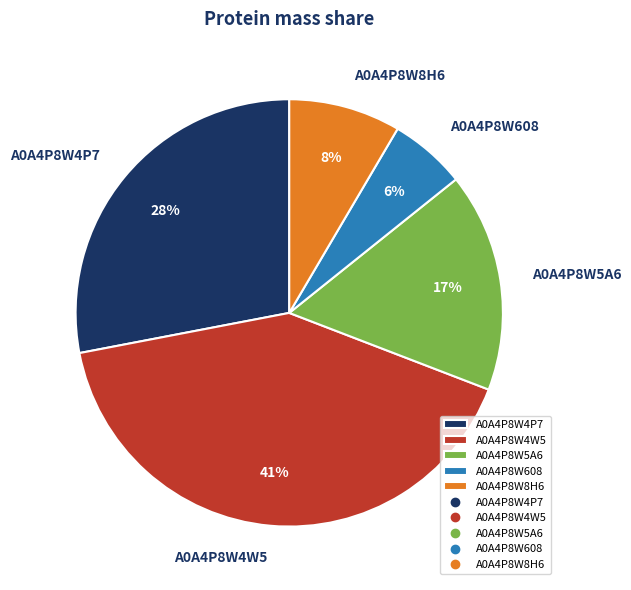

How many slices are in this pie chart?

5